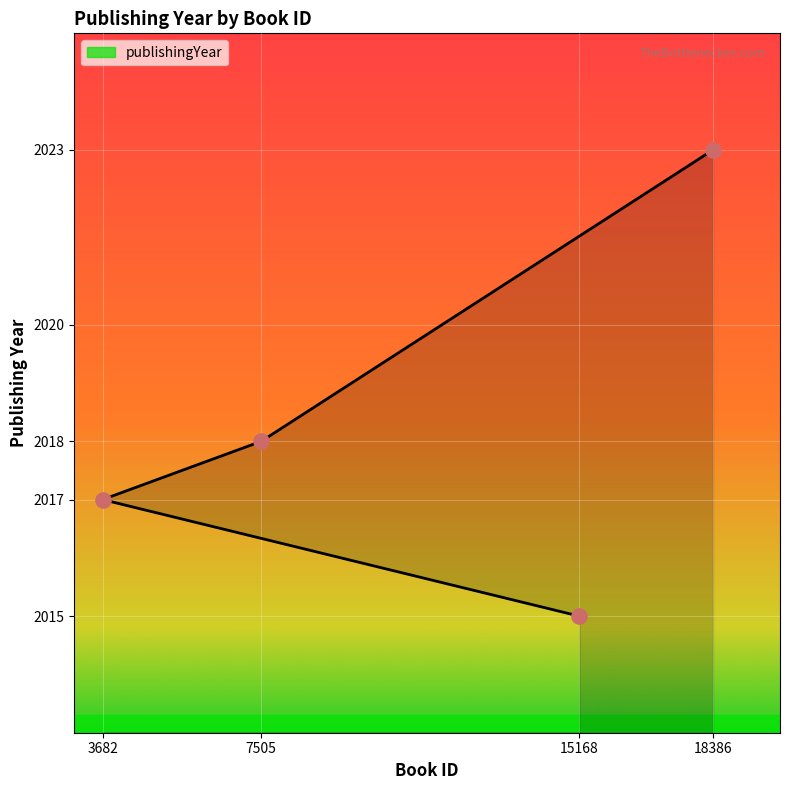

Approximately how many times larger is the value at 7505 compared to 18386?

1.0